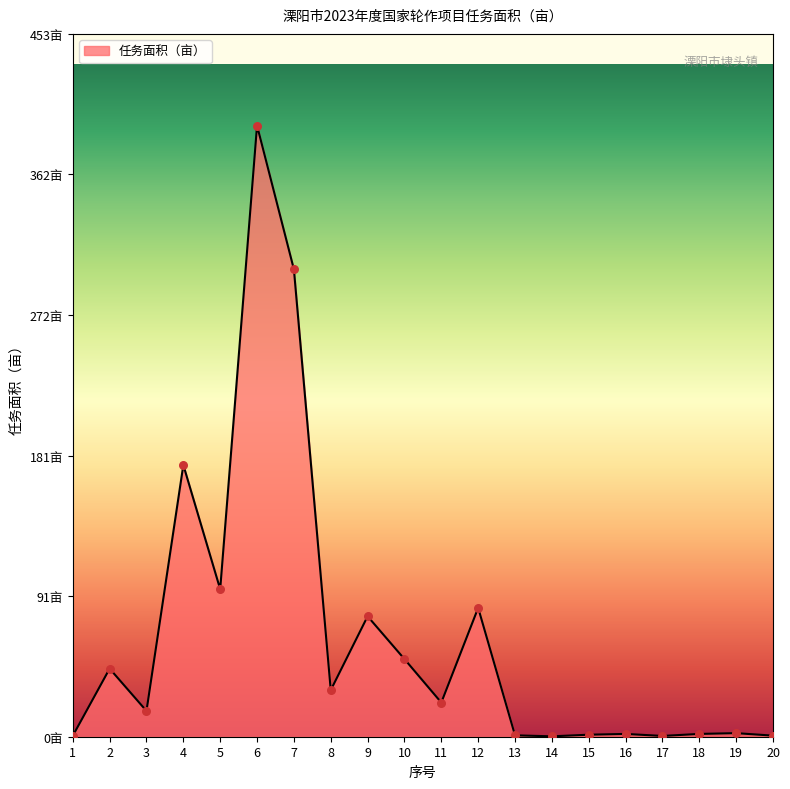

What is the change in value from 13 to 15?

+0.4